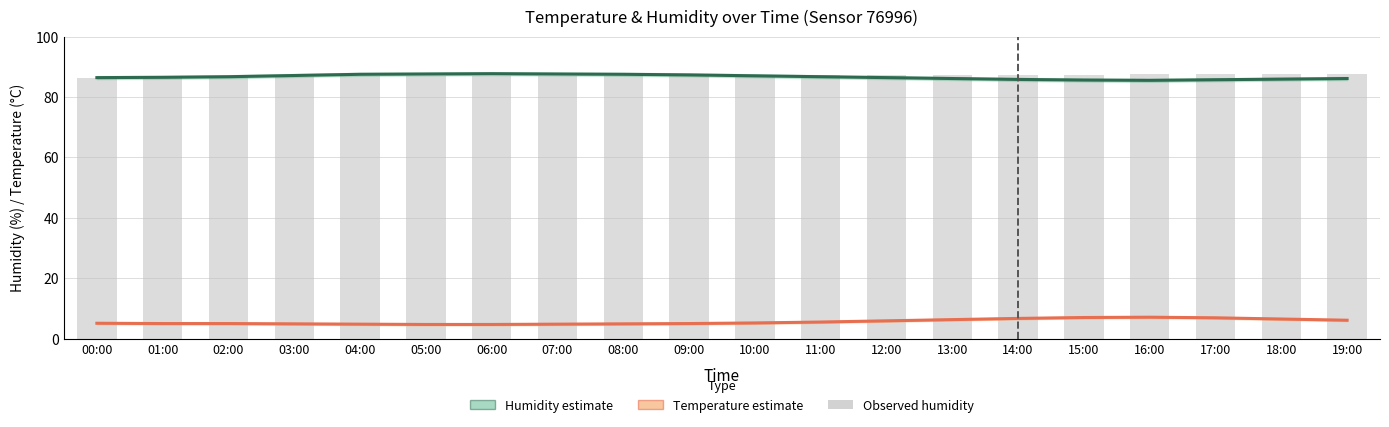

Which series has the widest spread of values?

Temperature estimate